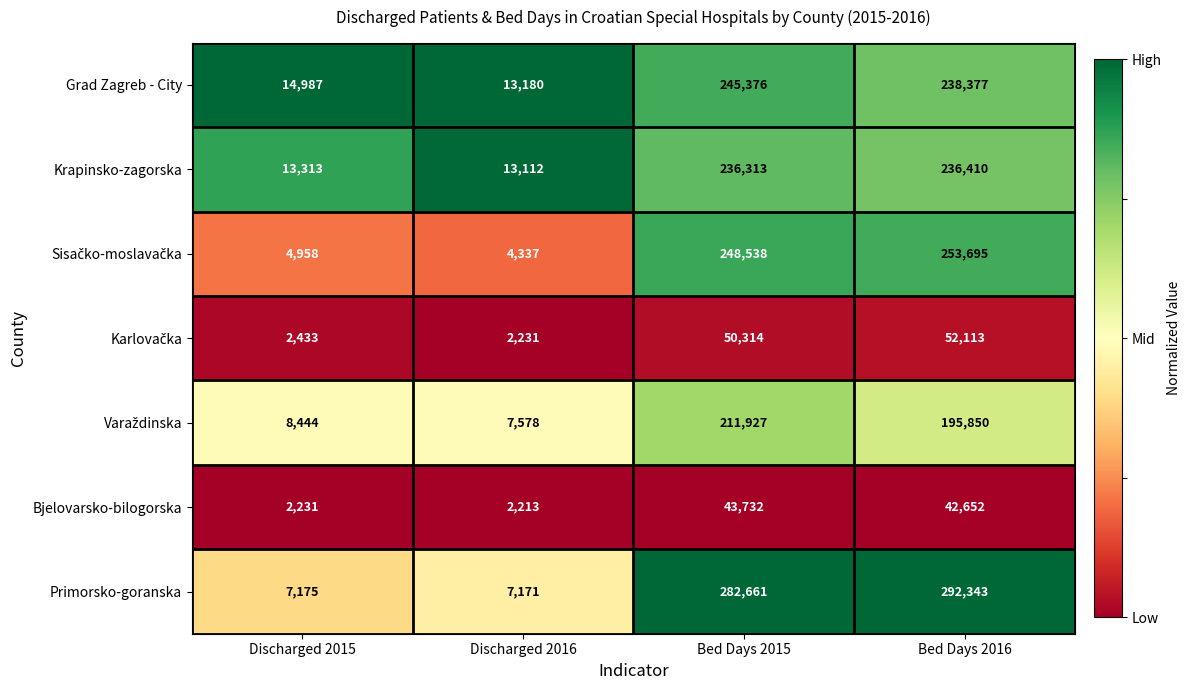

The Bjelovarsko-bilogorska series shows 2213 at Discharged 2016. True or false?

True